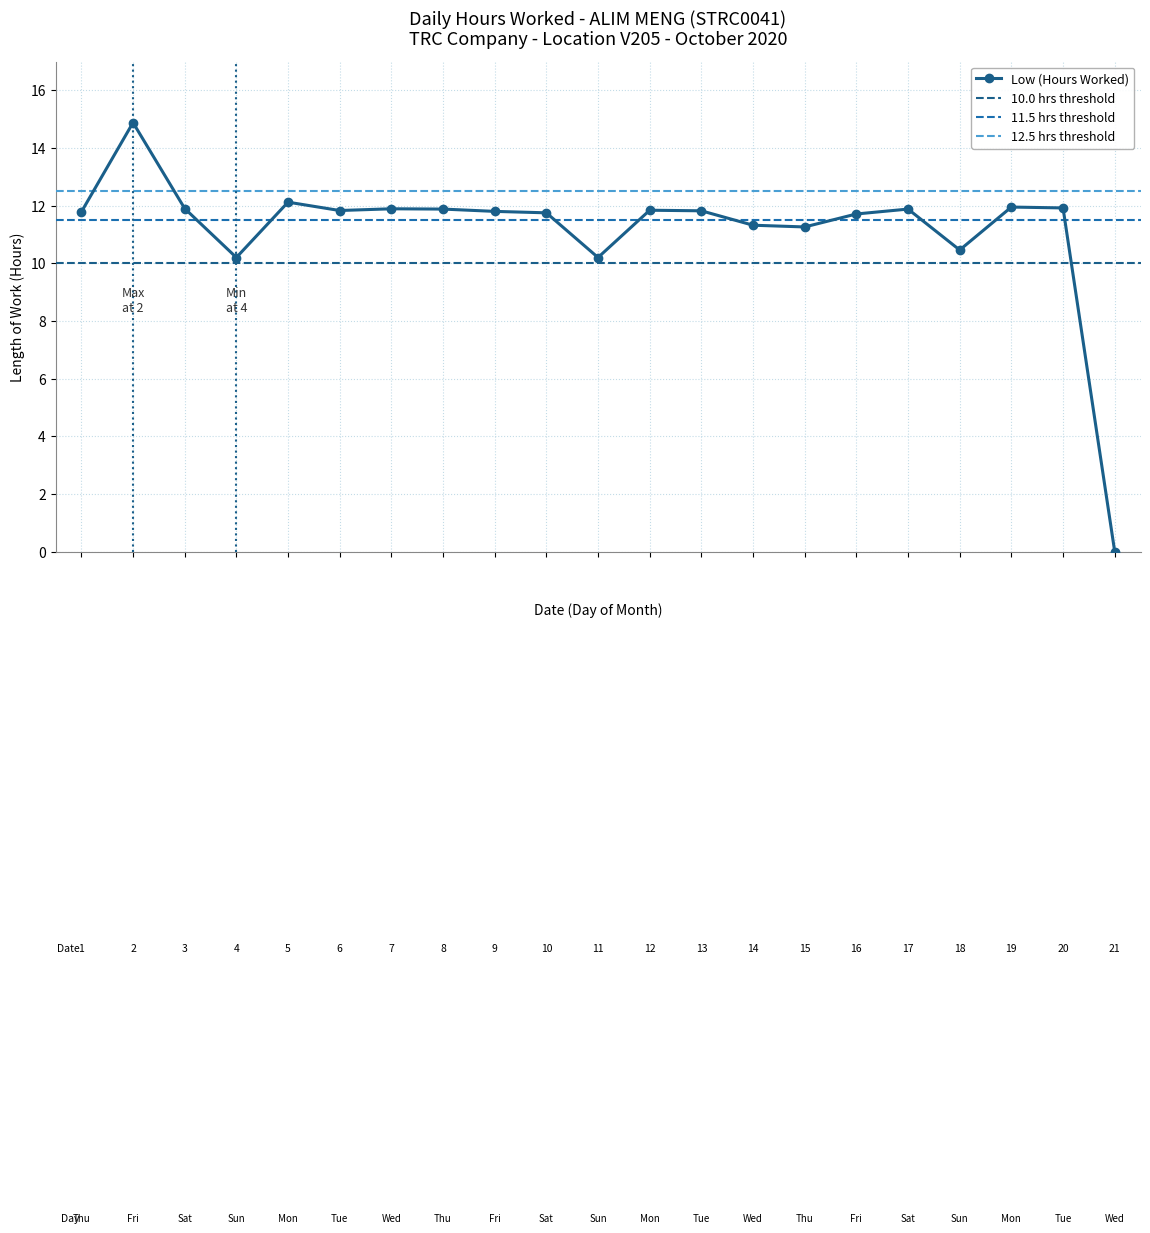

At which label does the data first exceed 11?

1